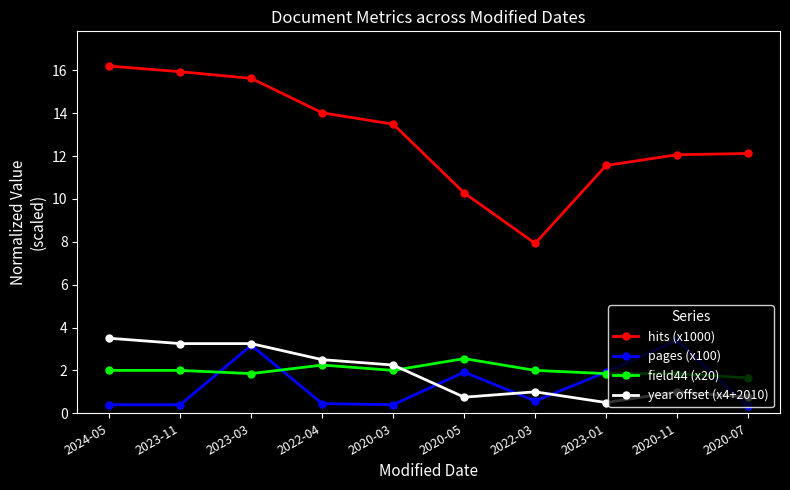

What is the minimum value for hits (x1000)?

7.9